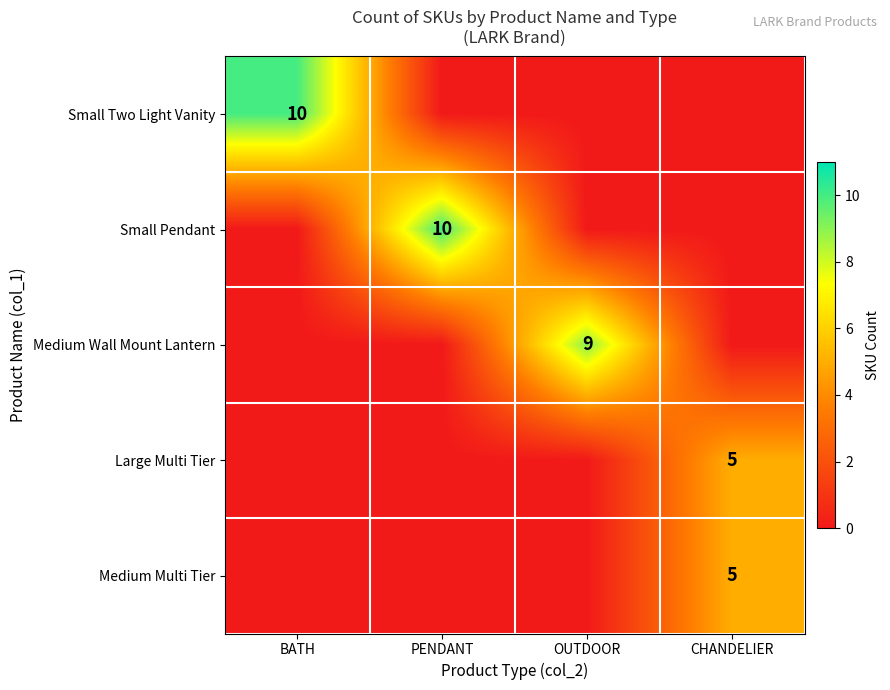

At which category is the sum across all series the highest?

BATH